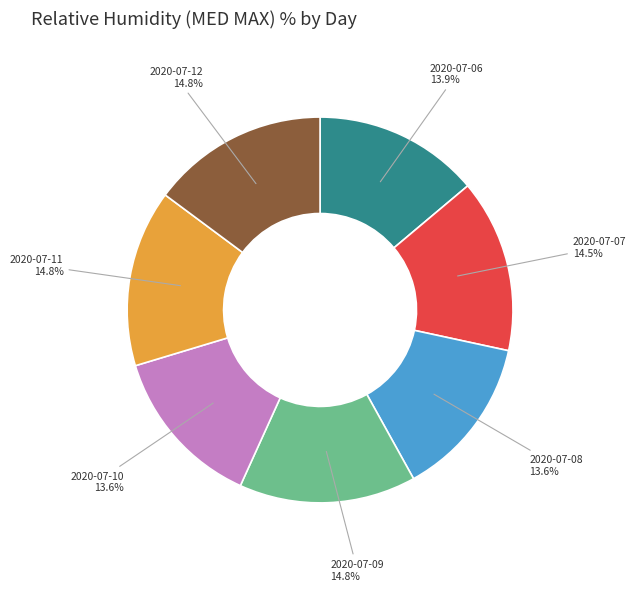

How many segments does this pie chart have?

7